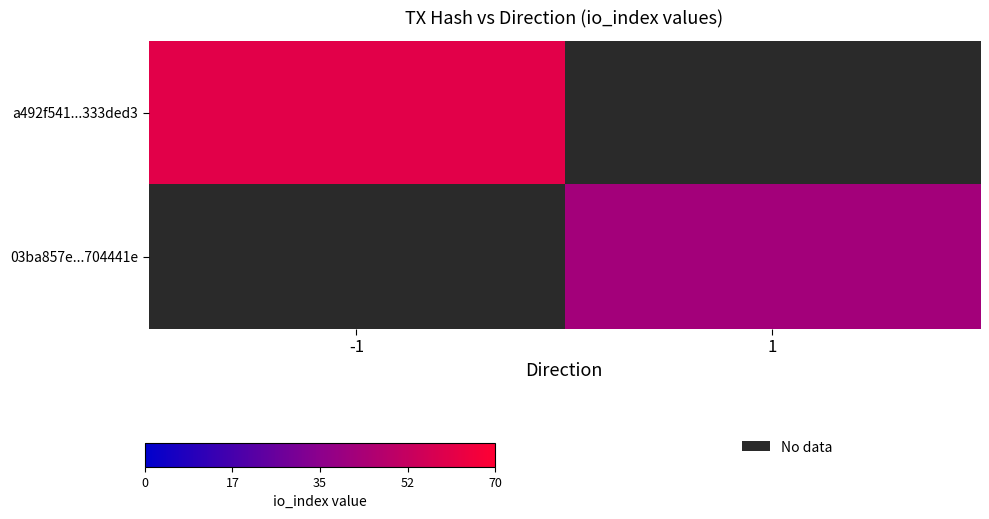

At how many categories does at least one series exceed 45?

1